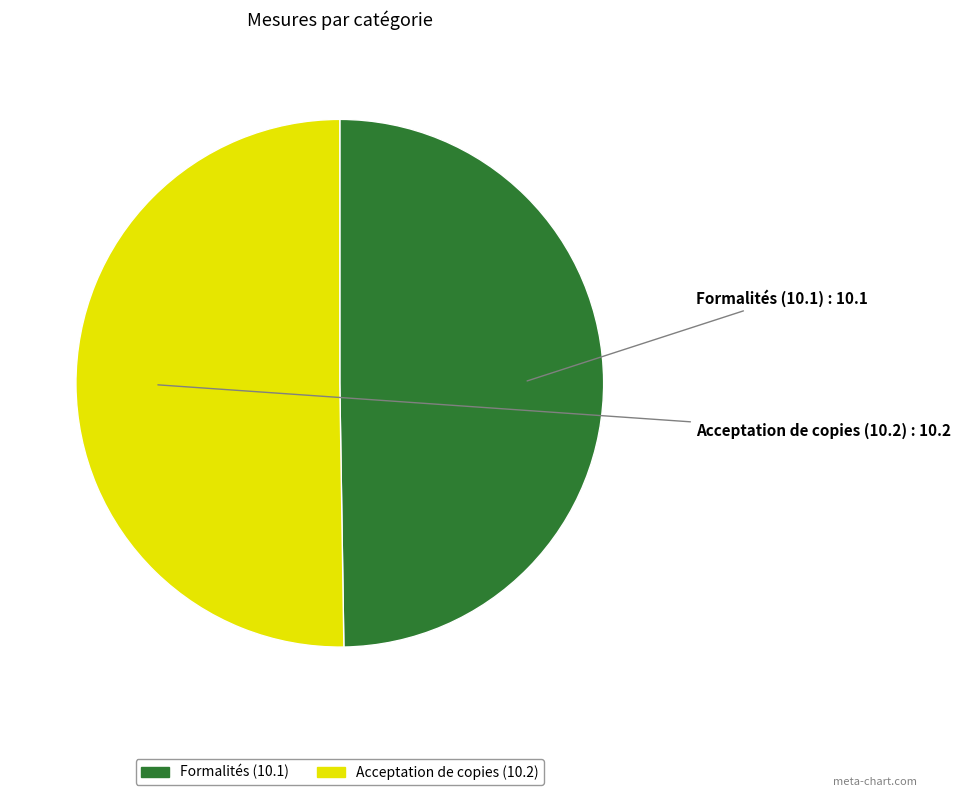

Combined, do Formalités (10.1) and Acceptation de copies (10.2) account for over 50%?

Yes